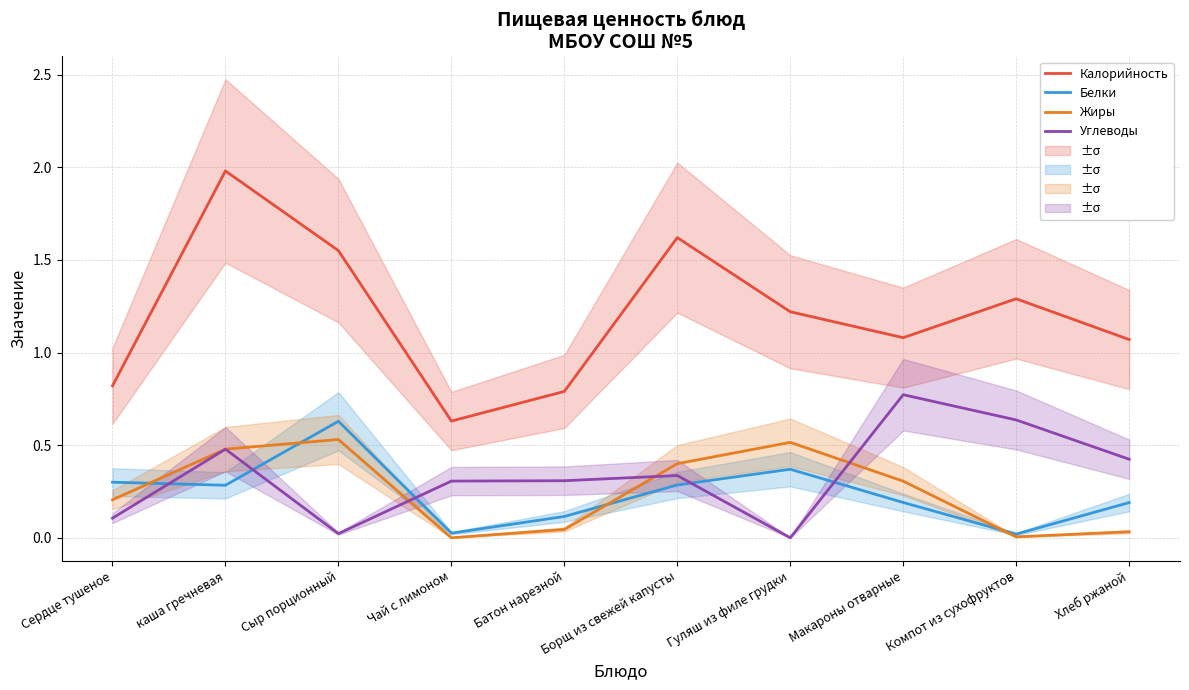

Read the Белки value at Сыр порционный.

0.6